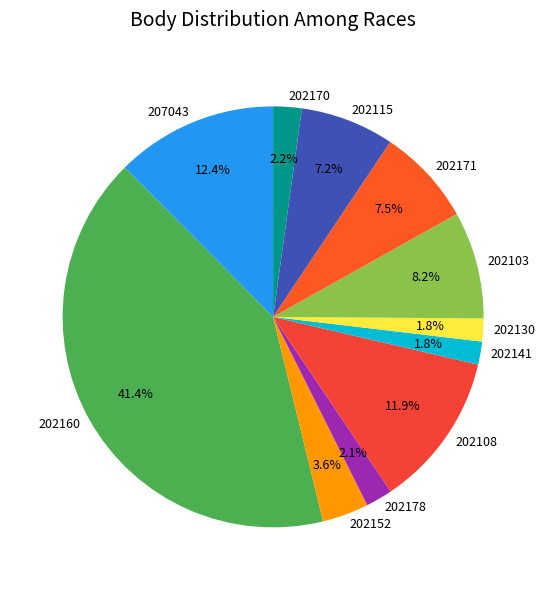

To the nearest percent, what is the average slice percentage?

9%